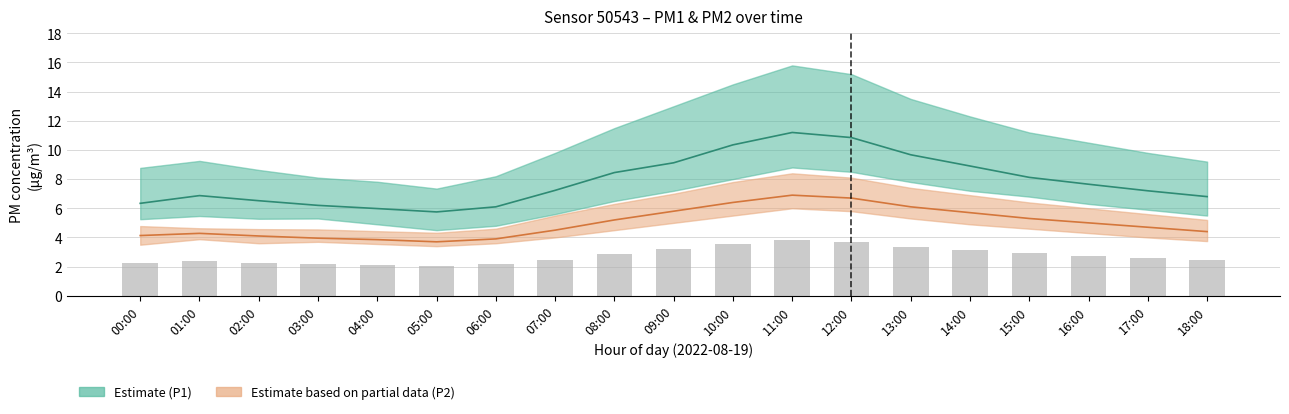

What is the maximum value for P1_mean?

11.2